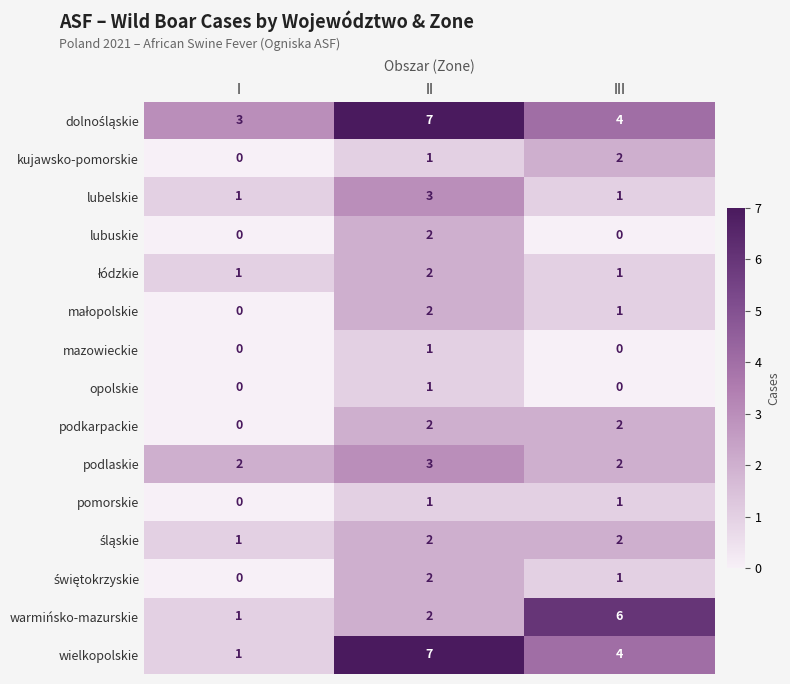

At which label is pomorskie closest to 0?

I